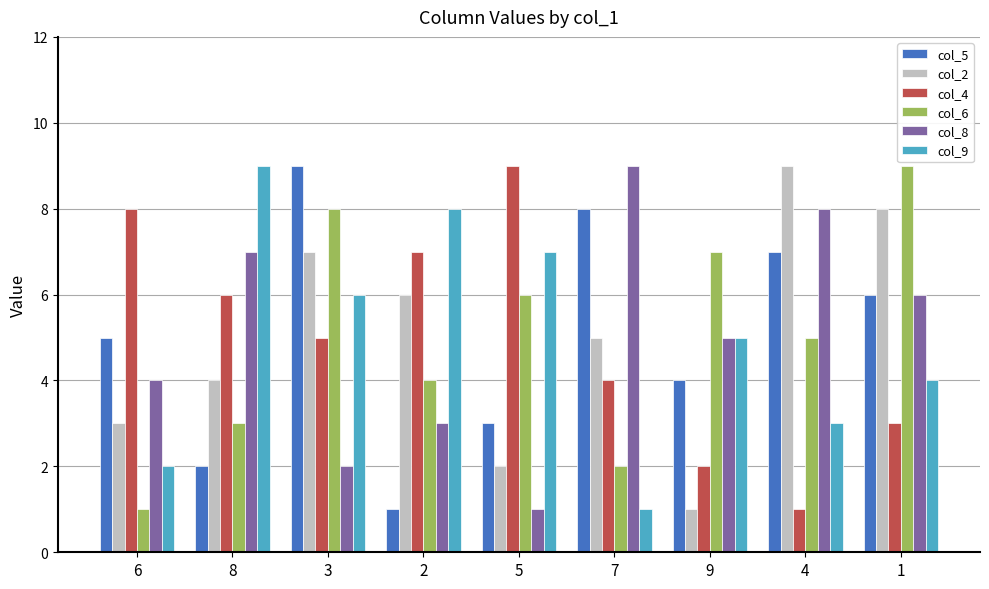

How many data points in col_2 are less than 5?

4